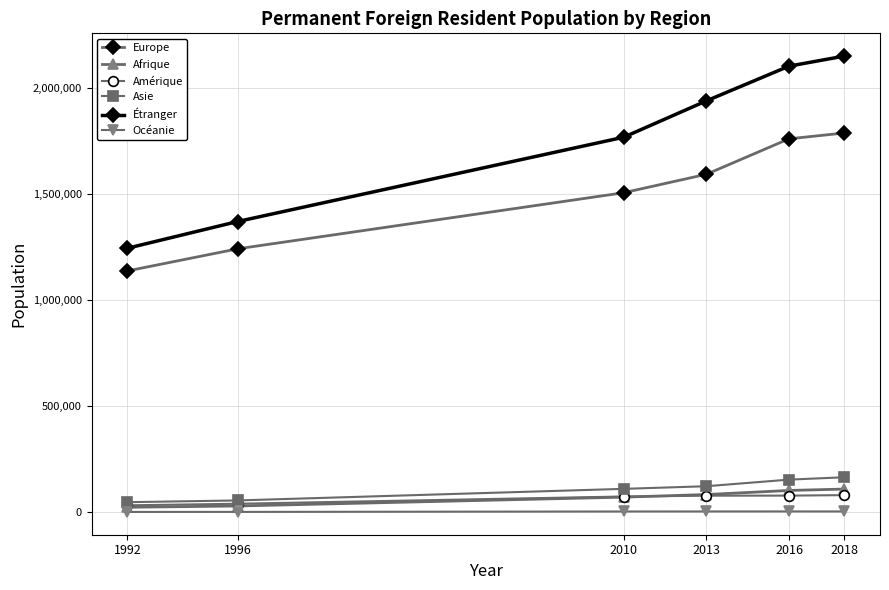

Which series has the largest total across all categories?

Étranger